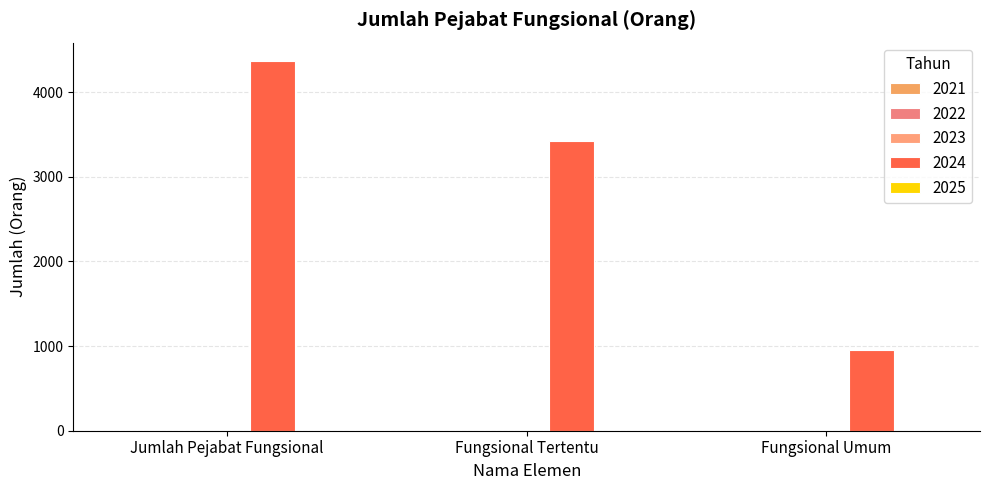

Count the number of data series in this chart.

1